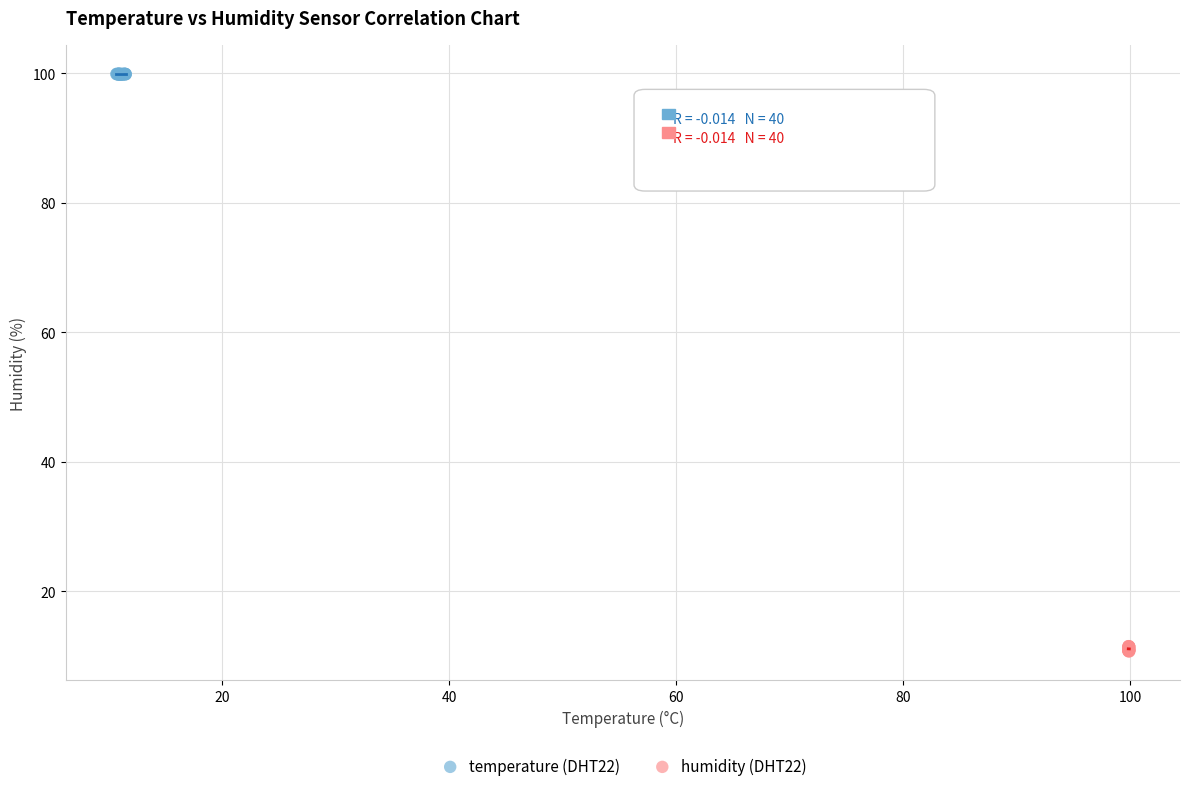

What are all the series names shown in the legend?

temperature (DHT22), humidity (DHT22)